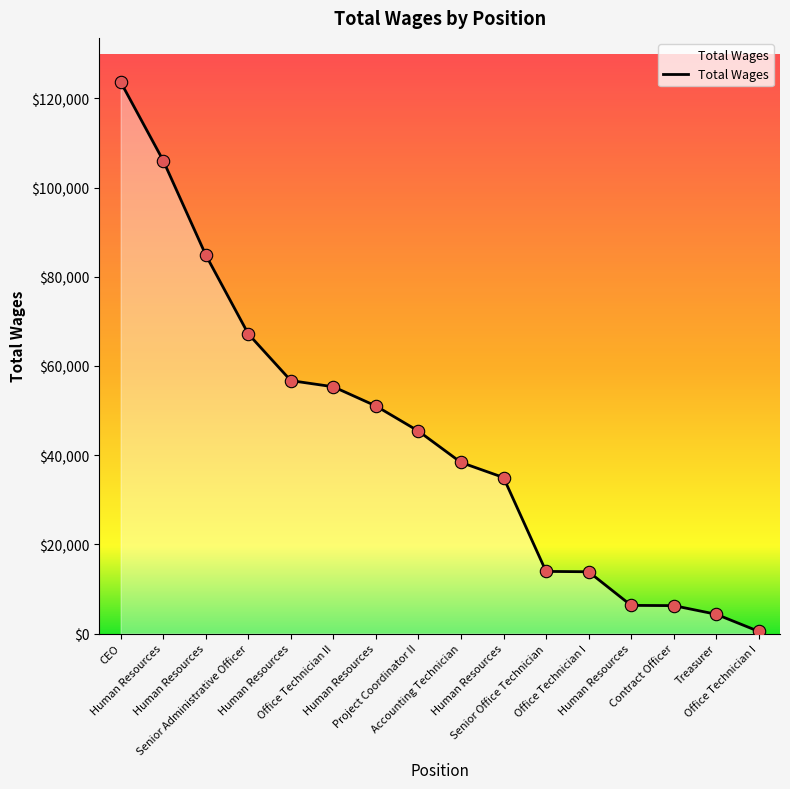

How many lines are shown in the chart?

1